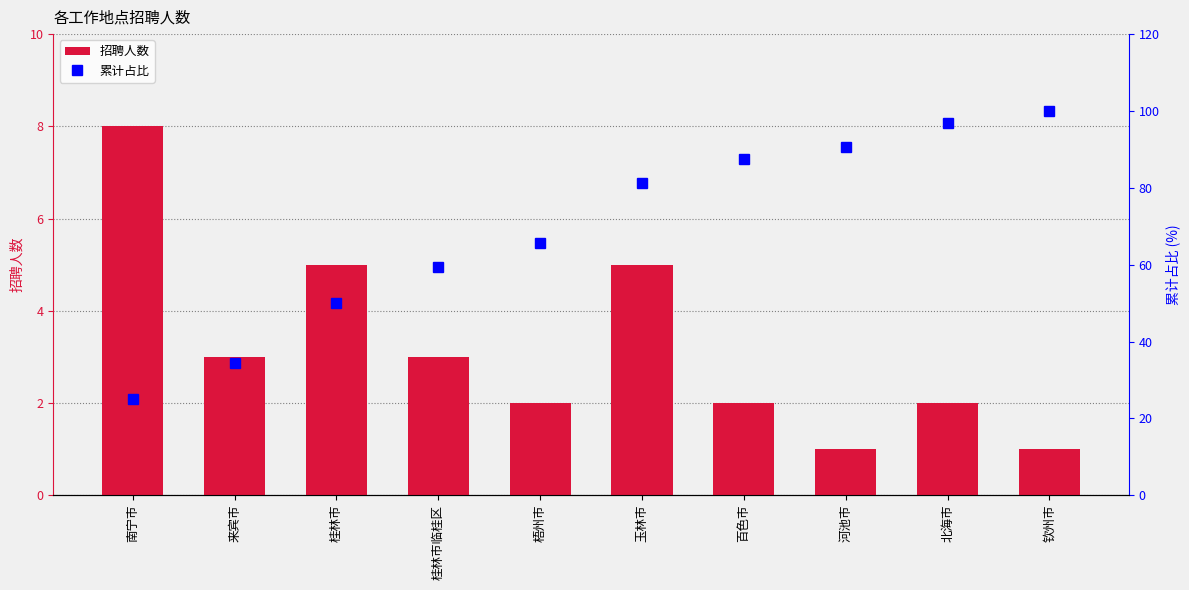

Reading left to right, transcribe all the data shown in this chart.

招聘人数: 8.0	3.0	5.0	3.0	2.0	5.0	2.0	1.0	2.0	1.0
累计占比: 25.0	34.4	50.0	59.4	65.6	81.2	87.5	90.6	96.9	100.0